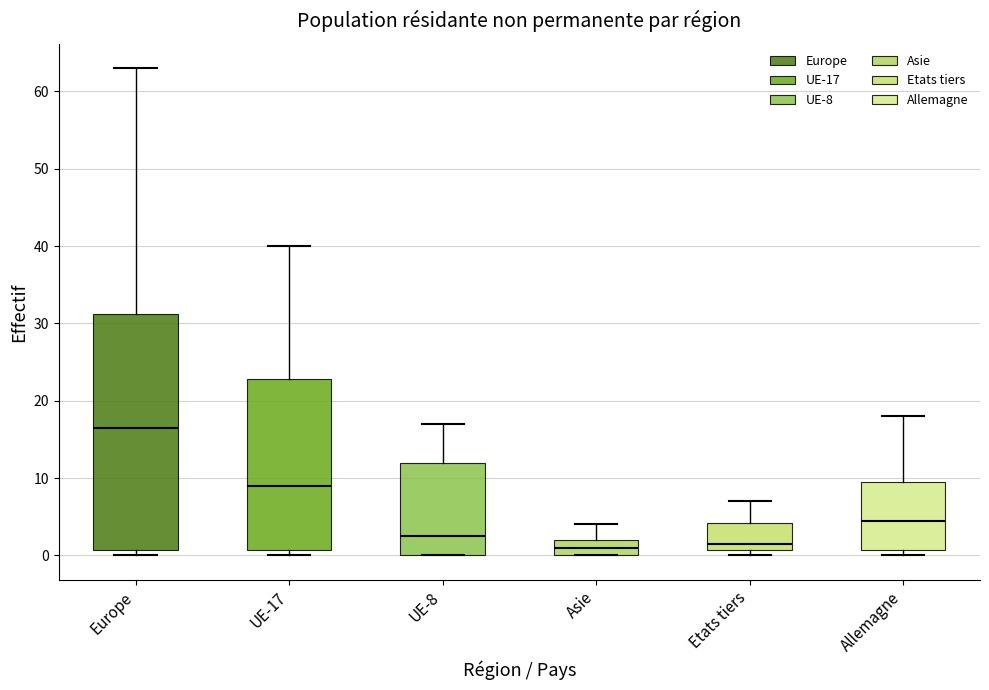

Comparing the boxes themselves (not the whiskers), which one is the tallest?

Europe